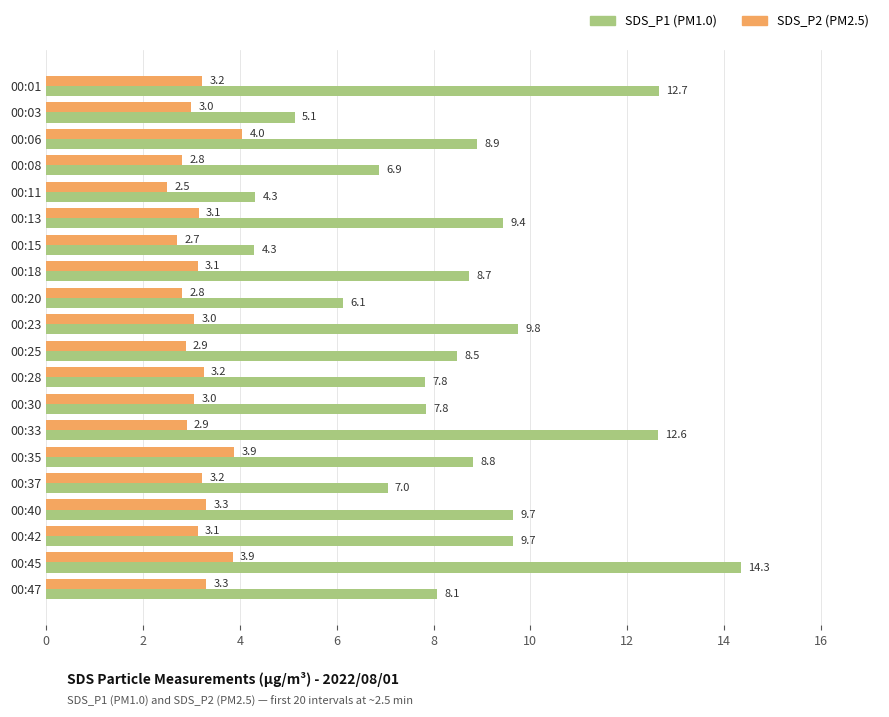

Between 00:40 and 00:45, which series saw the biggest shift?

SDS_P1 (PM1.0)